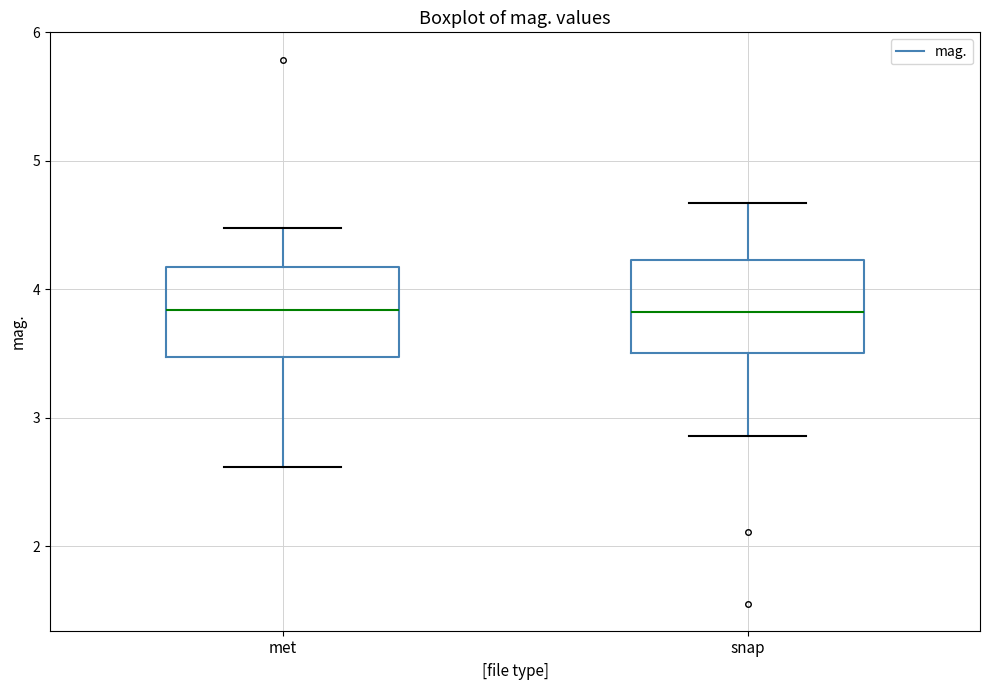

Where does the median line of the box for met sit on the y-axis? The values are not printed on the chart, so give them approximately, as read against the axis.

3.8